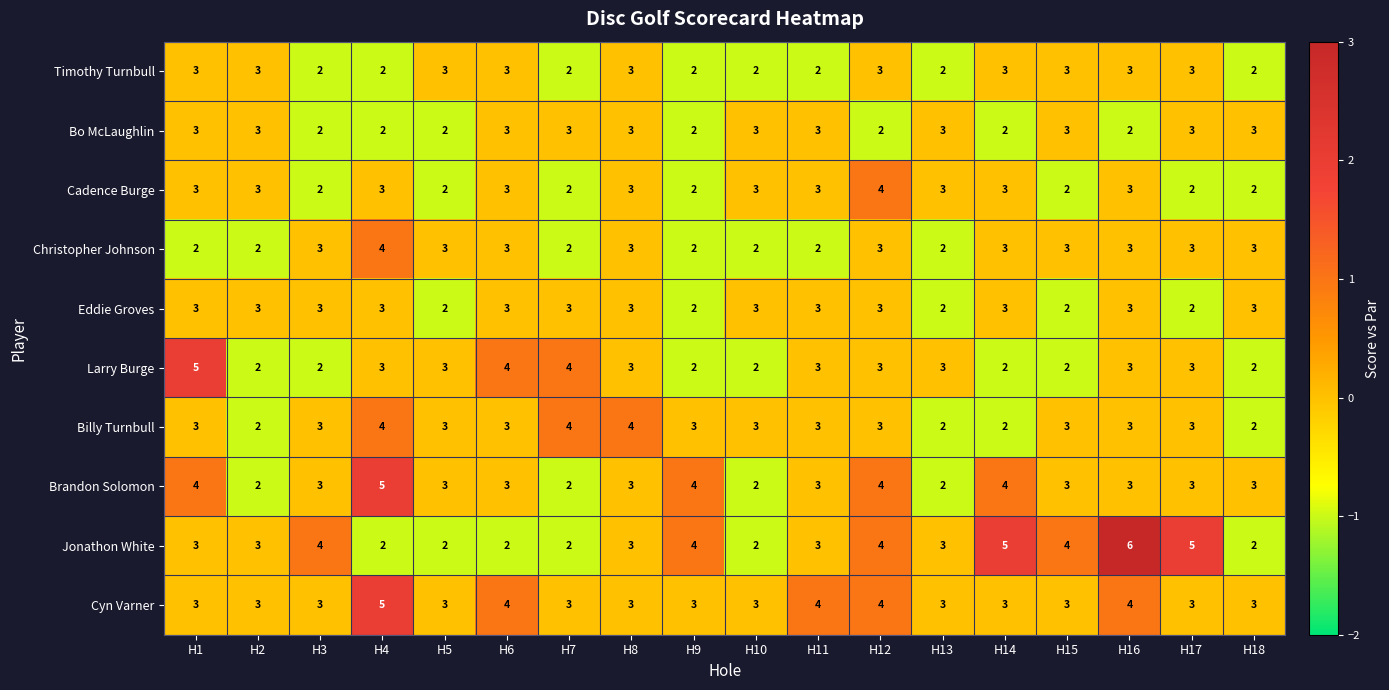

Which series has the largest total across all categories?

Cyn Varner